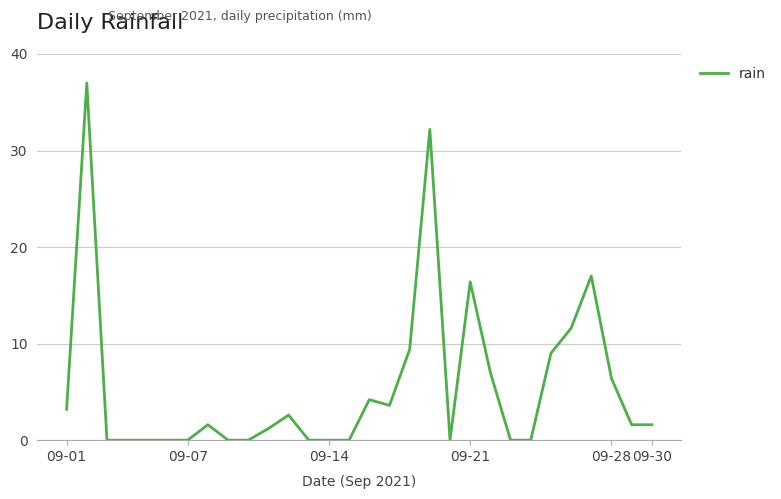

What is the difference between the maximum and minimum values?

37.0